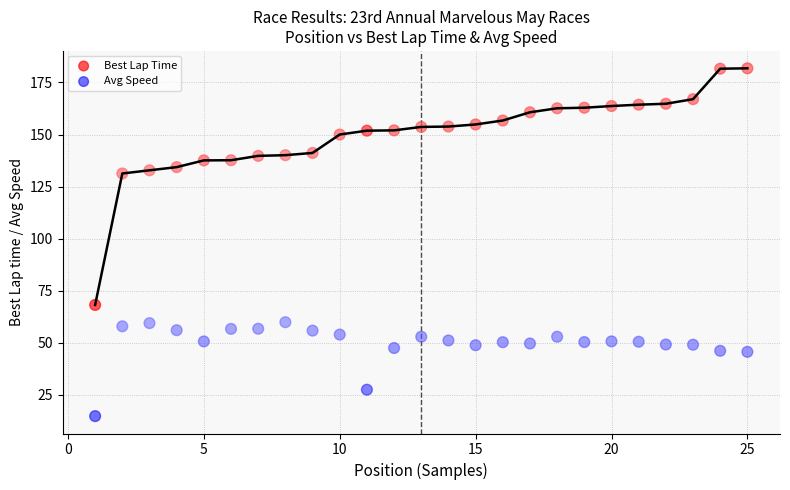

Across all data points, what is the range of Y values (max minus min)?

167.0